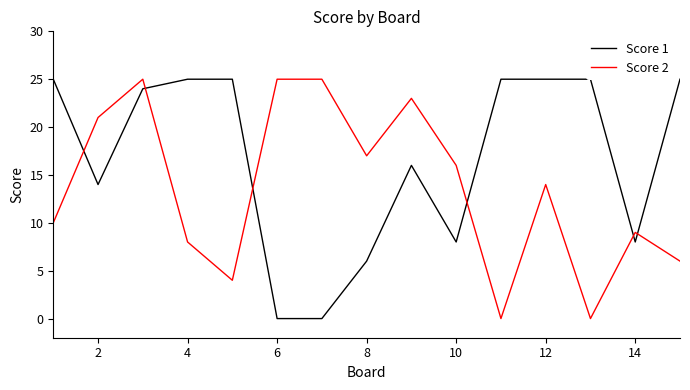

What is the maximum value for Score 1?

25